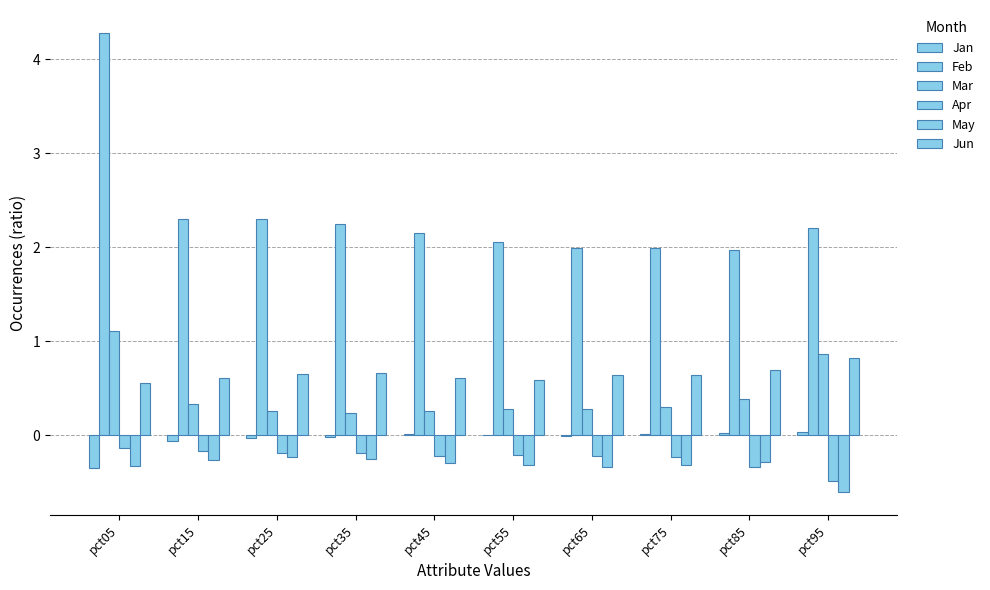

Reading right to left, what are all the values shown in this chart?

Jan: pct95=0.0	pct85=0.0	pct75=0.0	pct65=-0.0	pct55=0.0	pct45=0.0	pct35=-0.0	pct25=-0.0	pct15=-0.1	pct05=-0.3
Feb: pct95=2.2	pct85=2.0	pct75=2.0	pct65=2.0	pct55=2.1	pct45=2.2	pct35=2.2	pct25=2.3	pct15=2.3	pct05=4.3
Mar: pct95=0.9	pct85=0.4	pct75=0.3	pct65=0.3	pct55=0.3	pct45=0.3	pct35=0.2	pct25=0.3	pct15=0.3	pct05=1.1
Apr: pct95=-0.5	pct85=-0.3	pct75=-0.2	pct65=-0.2	pct55=-0.2	pct45=-0.2	pct35=-0.2	pct25=-0.2	pct15=-0.2	pct05=-0.1
May: pct95=-0.6	pct85=-0.3	pct75=-0.3	pct65=-0.3	pct55=-0.3	pct45=-0.3	pct35=-0.3	pct25=-0.2	pct15=-0.3	pct05=-0.3
Jun: pct95=0.8	pct85=0.7	pct75=0.6	pct65=0.6	pct55=0.6	pct45=0.6	pct35=0.7	pct25=0.7	pct15=0.6	pct05=0.6